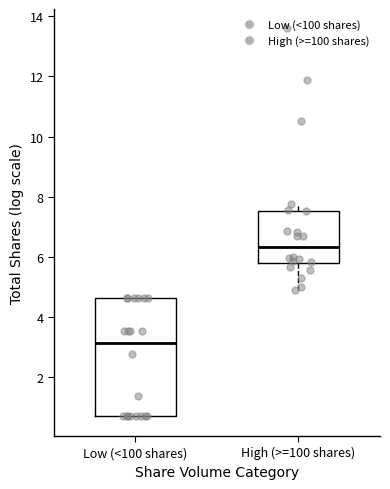

Which box has the highest median line?

High (>=100 shares)